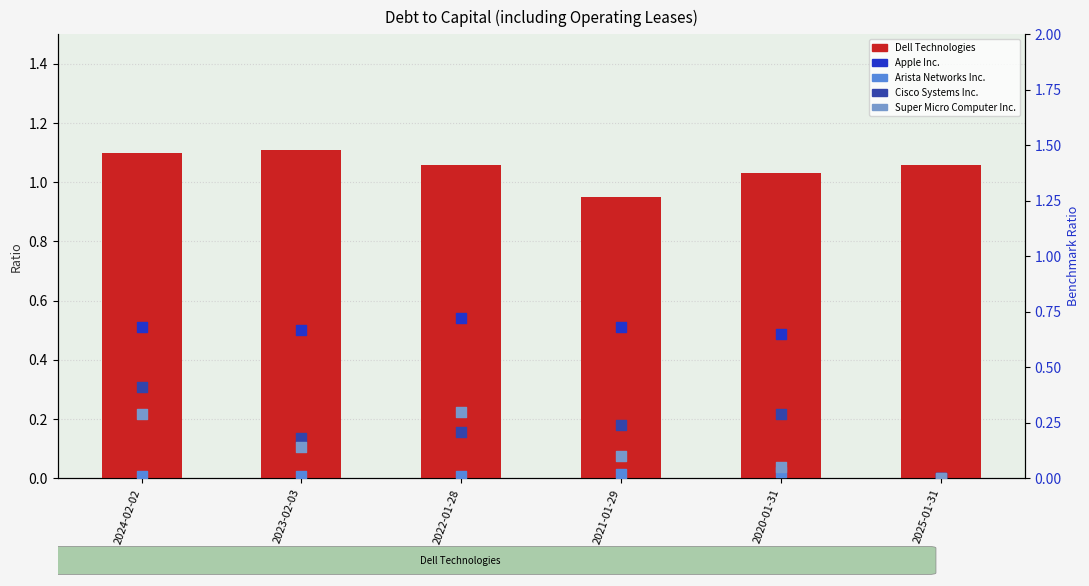

Which series has the largest total across all categories?

Dell Technologies